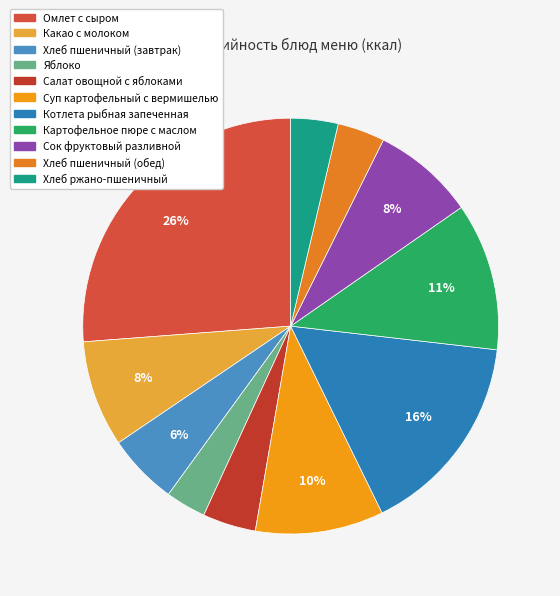

Do Хлеб пшеничный (обед) and Какао с молоком together represent more than half of the pie?

No